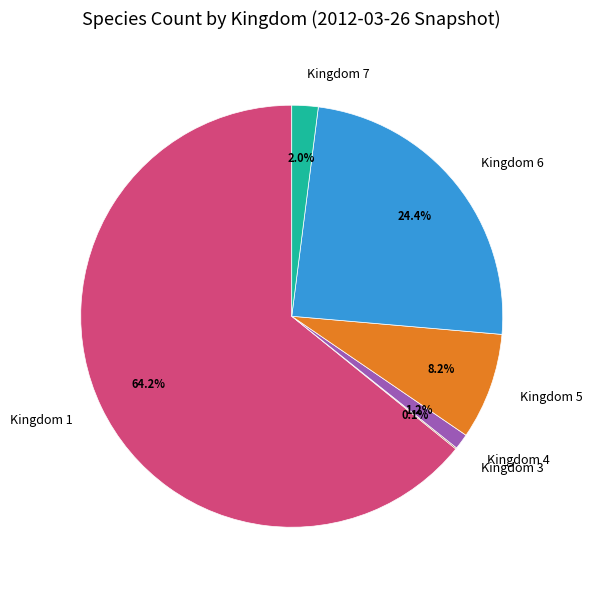

Does Kingdom 1 represent more than half of the total?

Yes